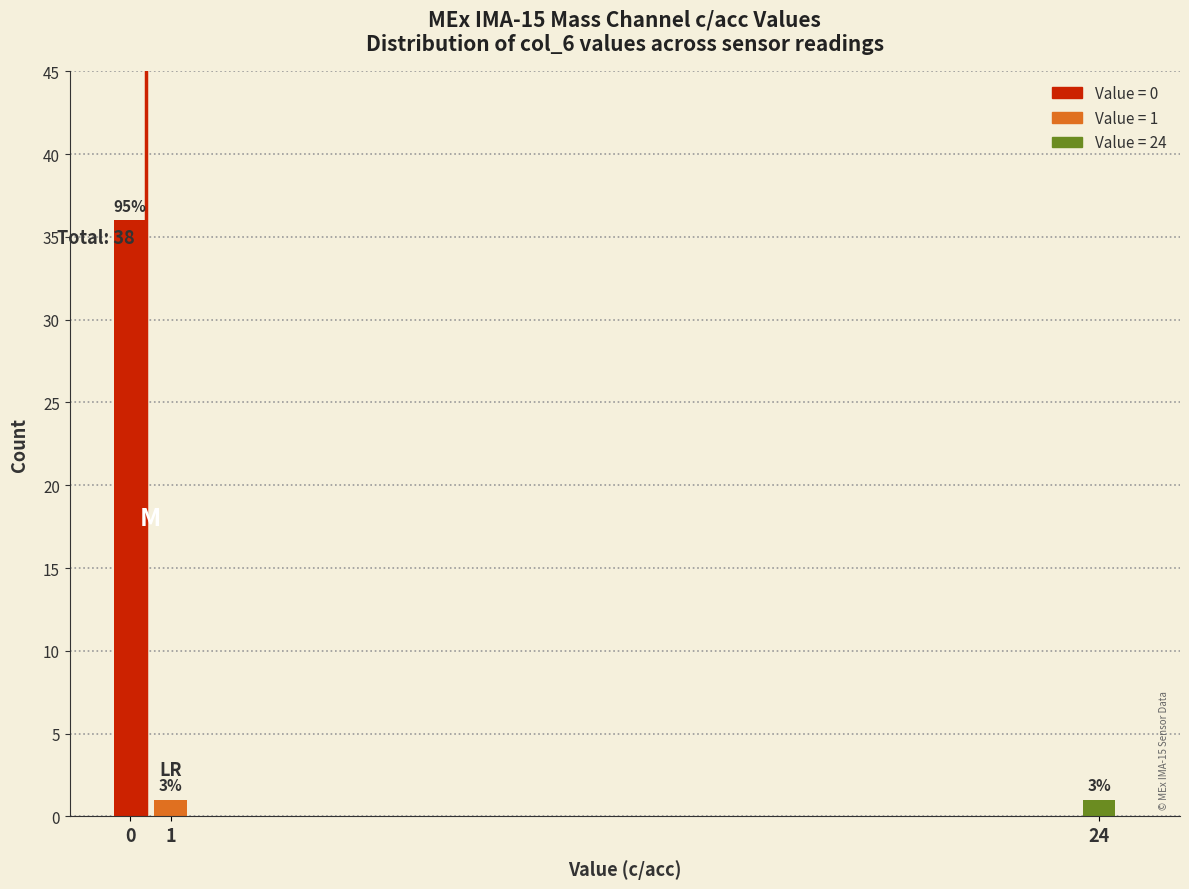

How many bars are there in total?

3